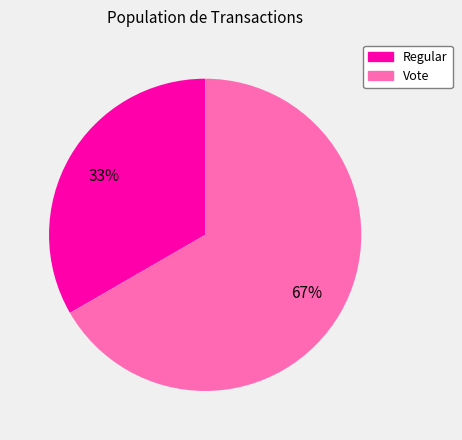

Is Regular the majority of the pie?

No